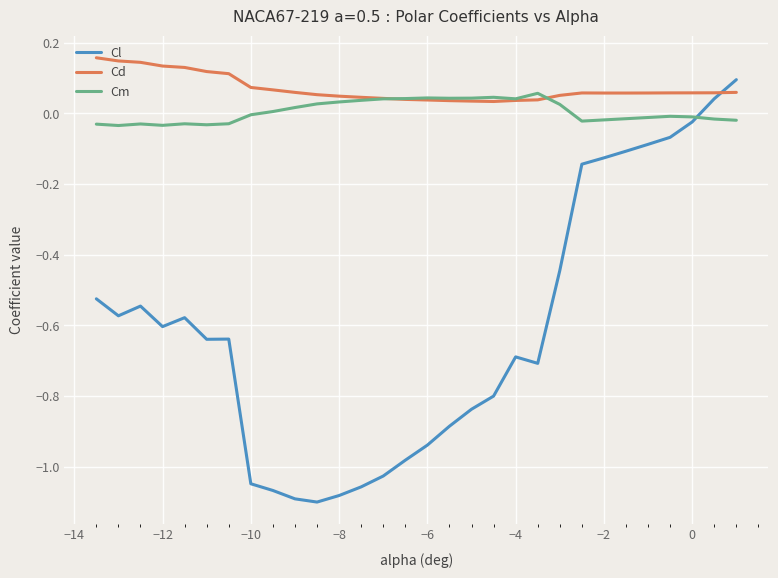

True or false: Cl has more than 2 points higher than both neighbors.

True